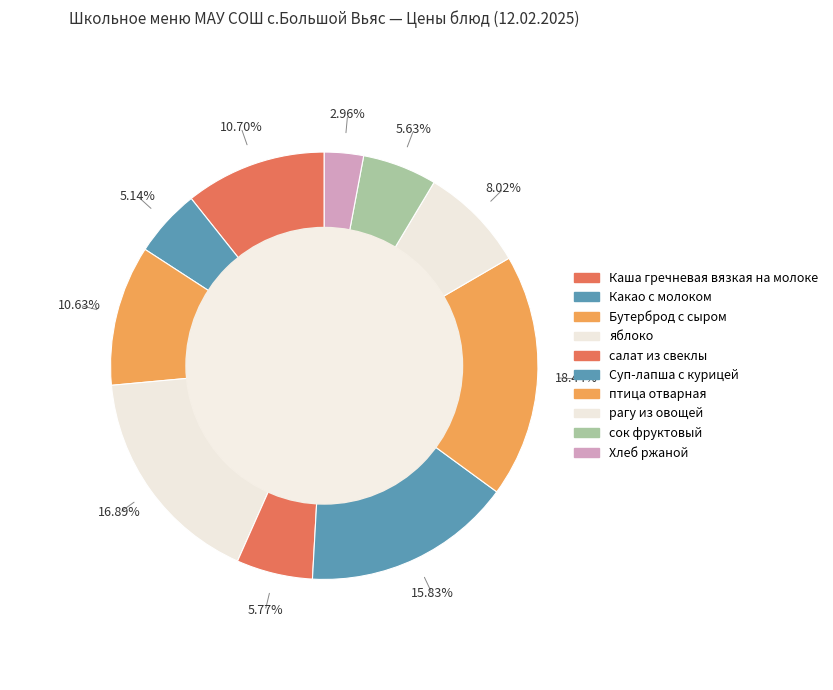

Count the number of slices in the pie.

10